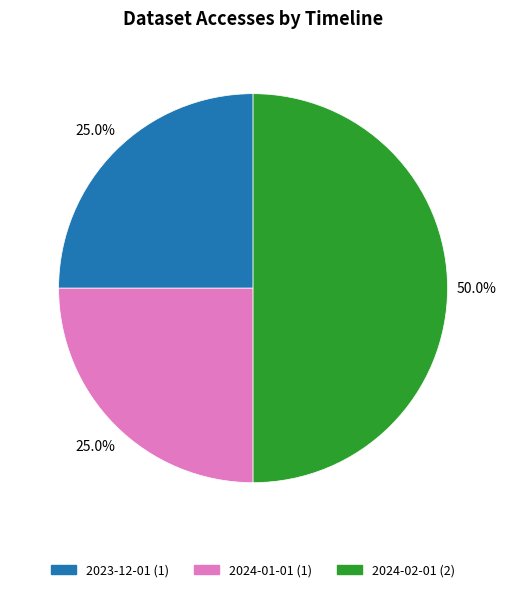

Does 2023-12-01 represent more than half of the total?

No